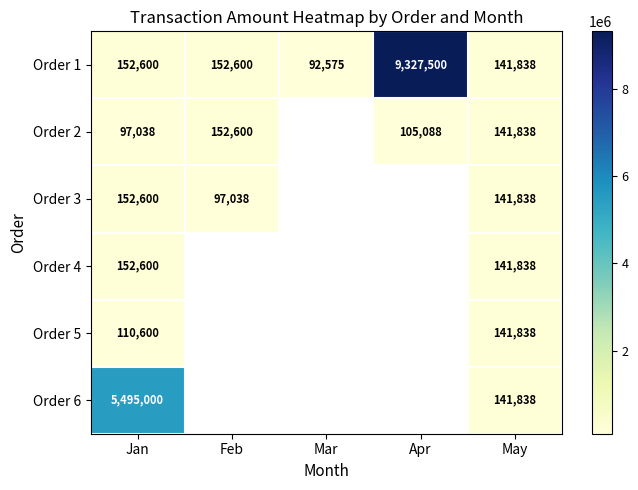

The value of Order 4 at Jan is 246678. True or false?

False